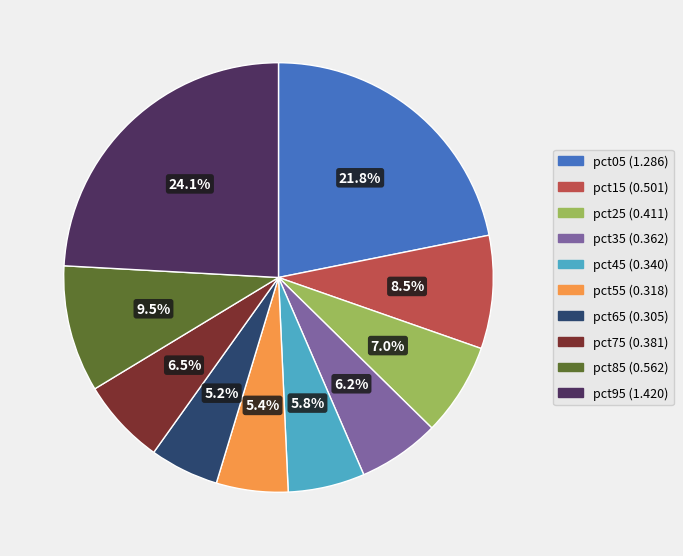

To the nearest percent, what percentage of the pie is pct65?

5%